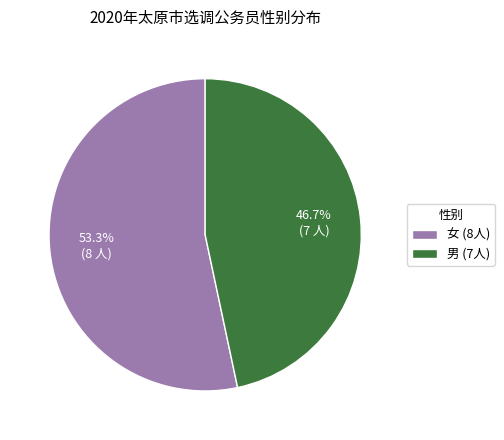

True or false: 女 accounts for 59% of the total.

False